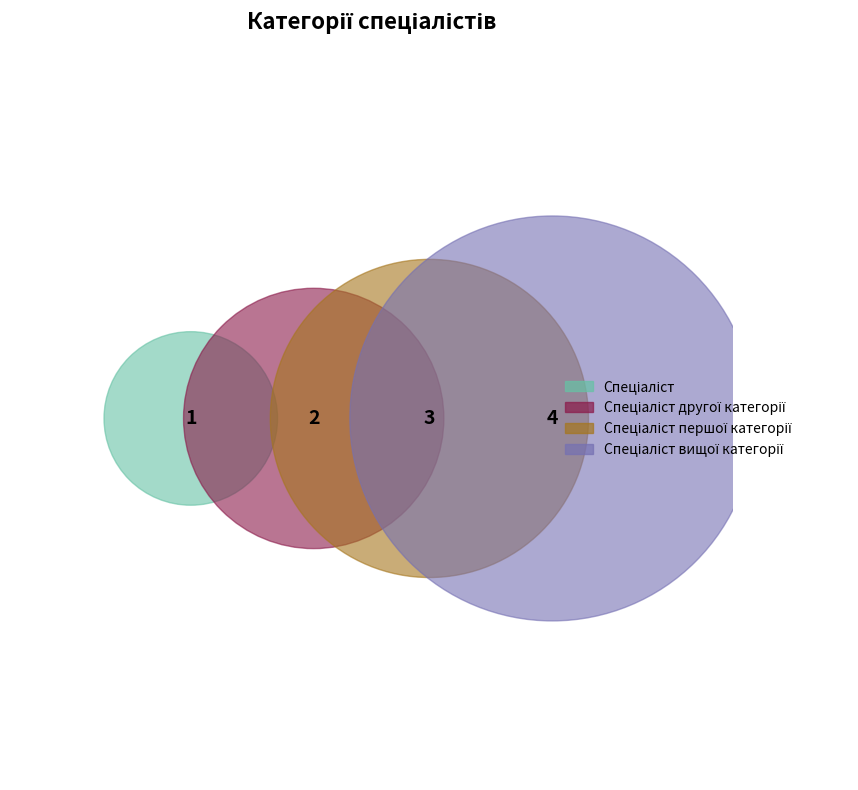

How many segments does this pie chart have?

4